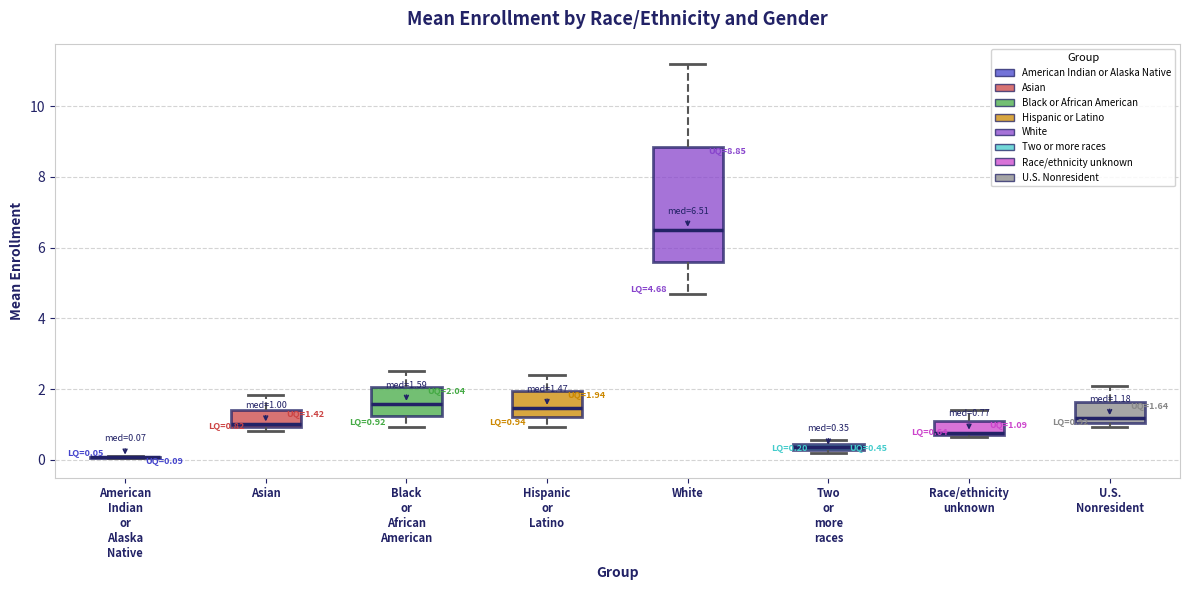

Which box is the tallest, from its lower edge to its upper edge?

White